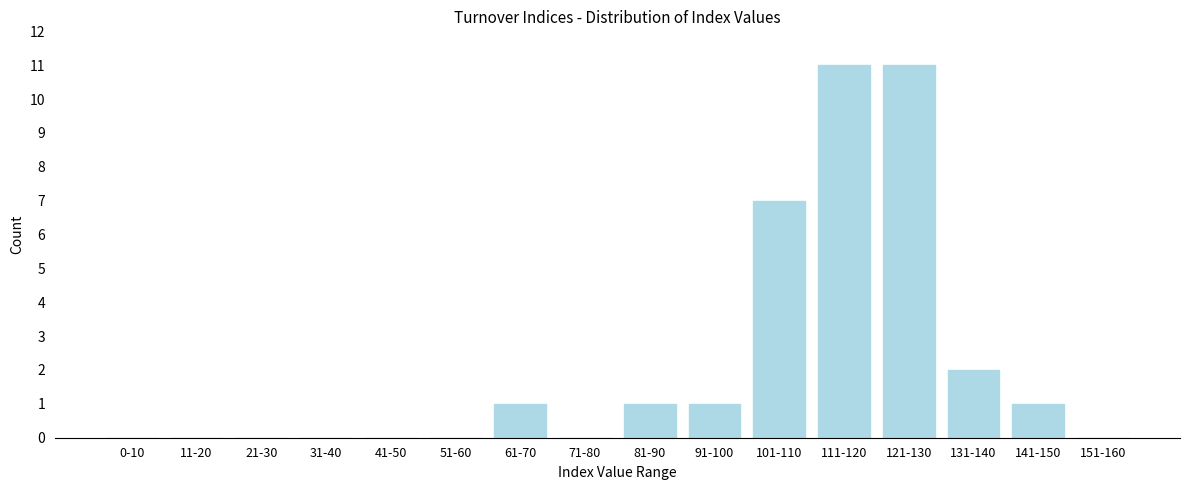

Reading left to right, list all the values displayed in this chart.

0-10=0	11-20=0	21-30=0	31-40=0	41-50=0	51-60=0	61-70=1	71-80=0	81-90=1	91-100=1	101-110=7	111-120=11	121-130=11	131-140=2	141-150=1	151-160=0